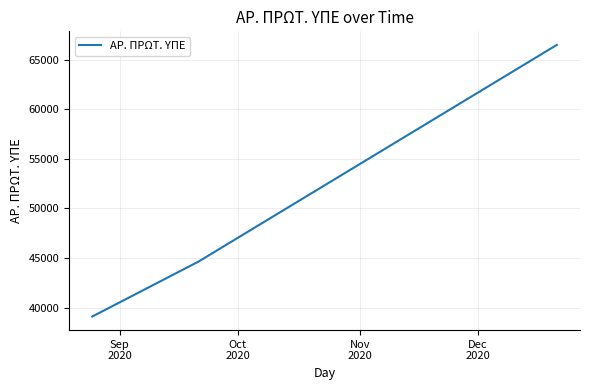

What is the greatest value displayed?

66488